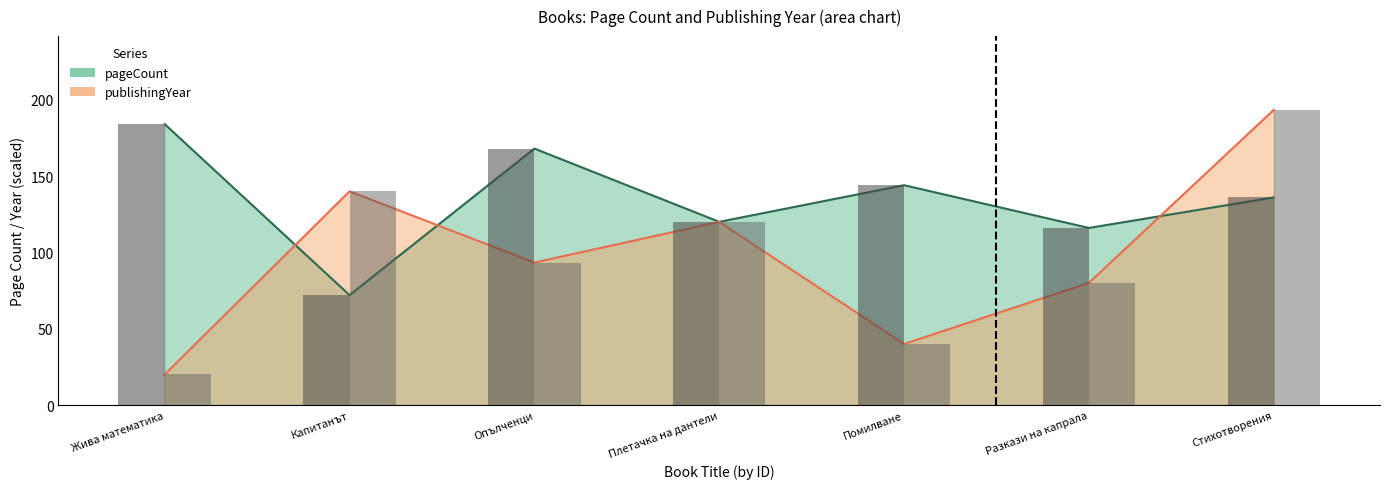

What is the average value of the pageCount series?

134.3